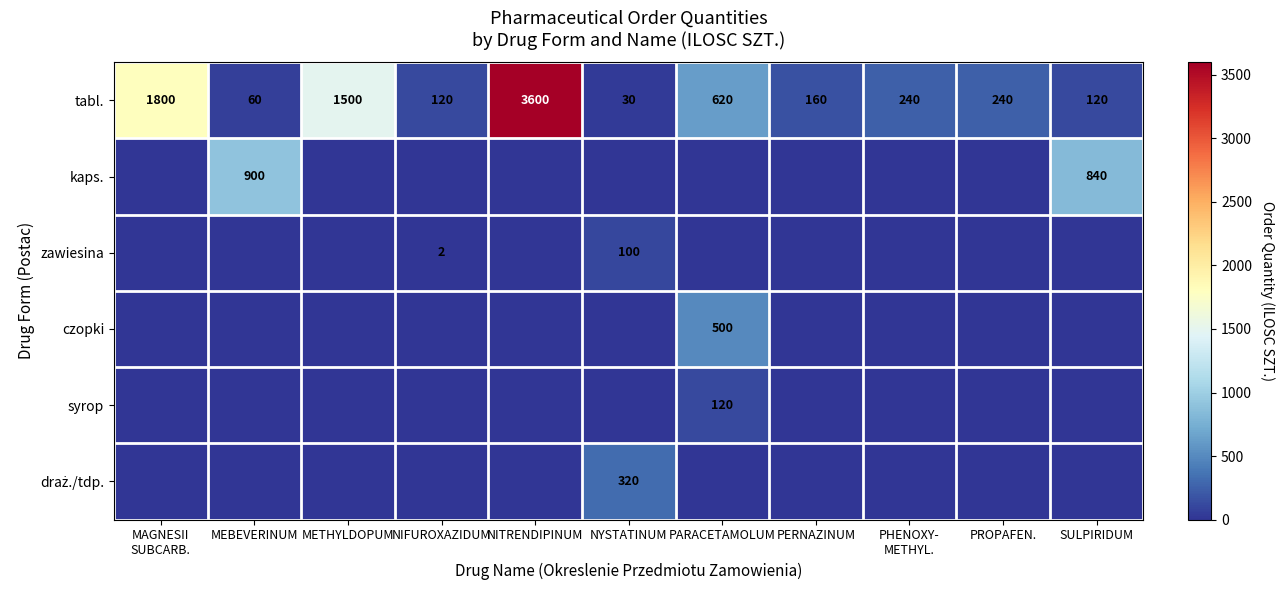

Count the number of data series in this chart.

6